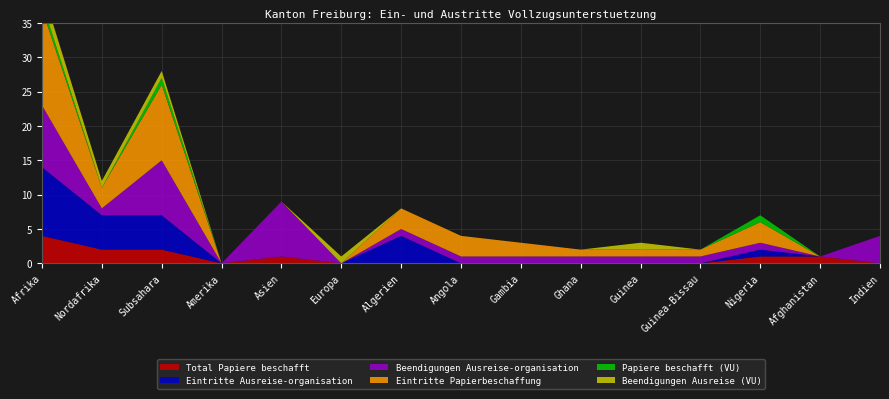

Reading left to right, list all the values displayed in this chart.

Total Papiere beschafft: Afrika=4	Nordafrika=2	Subsahara=2	Amerika=0	Asien=1	Europa=0	Algerien=0	Angola=0	Gambia=0	Ghana=0	Guinea=0	Guinea-Bissau=0	Nigeria=1	Afghanistan=1	Indien=0
Eintritte Ausreise-organisation: Afrika=10	Nordafrika=5	Subsahara=5	Amerika=0	Asien=0	Europa=0	Algerien=4	Angola=0	Gambia=0	Ghana=0	Guinea=0	Guinea-Bissau=0	Nigeria=1	Afghanistan=0	Indien=0
Beendigungen Ausreise-organisation: Afrika=9	Nordafrika=1	Subsahara=8	Amerika=0	Asien=8	Europa=0	Algerien=1	Angola=1	Gambia=1	Ghana=1	Guinea=1	Guinea-Bissau=1	Nigeria=1	Afghanistan=0	Indien=4
Eintritte Papierbeschaffung: Afrika=14	Nordafrika=3	Subsahara=11	Amerika=0	Asien=0	Europa=0	Algerien=3	Angola=3	Gambia=2	Ghana=1	Guinea=1	Guinea-Bissau=1	Nigeria=3	Afghanistan=0	Indien=0
Papiere beschafft (VU): Afrika=1	Nordafrika=0	Subsahara=1	Amerika=0	Asien=0	Europa=0	Algerien=0	Angola=0	Gambia=0	Ghana=0	Guinea=0	Guinea-Bissau=0	Nigeria=1	Afghanistan=0	Indien=0
Beendigungen Ausreise (VU): Afrika=2	Nordafrika=1	Subsahara=1	Amerika=0	Asien=0	Europa=1	Algerien=0	Angola=0	Gambia=0	Ghana=0	Guinea=1	Guinea-Bissau=0	Nigeria=0	Afghanistan=0	Indien=0